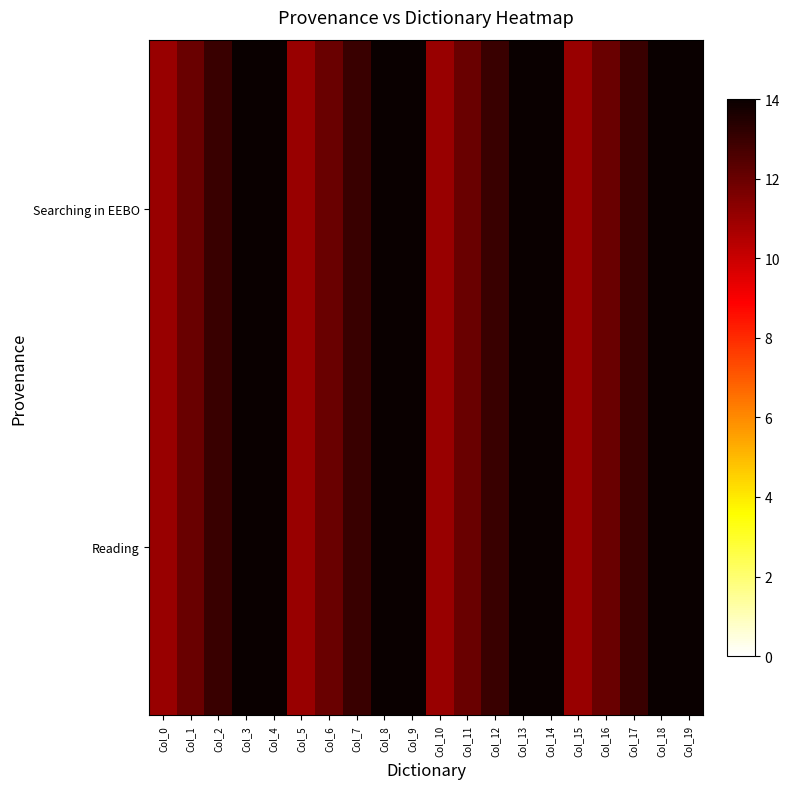

At Col_10, list the series in order from smallest to largest.

Searching in EEBO, Reading